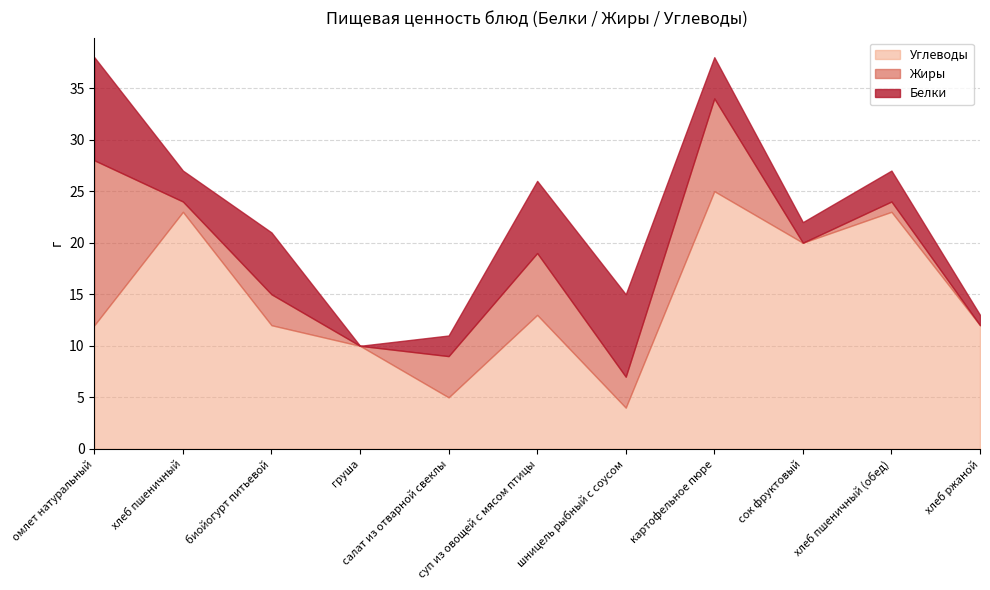

What is the label of the 10th point from the left?

хлеб пшеничный (обед)